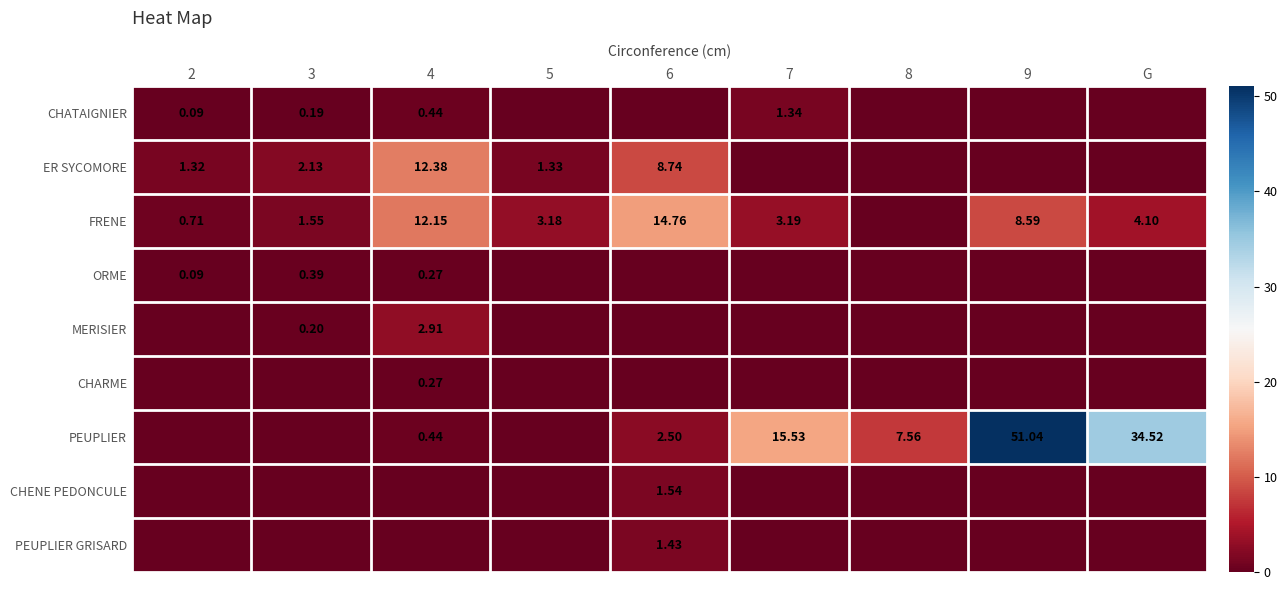

True or false: MERISIER has a value of 0.0 at G.

True